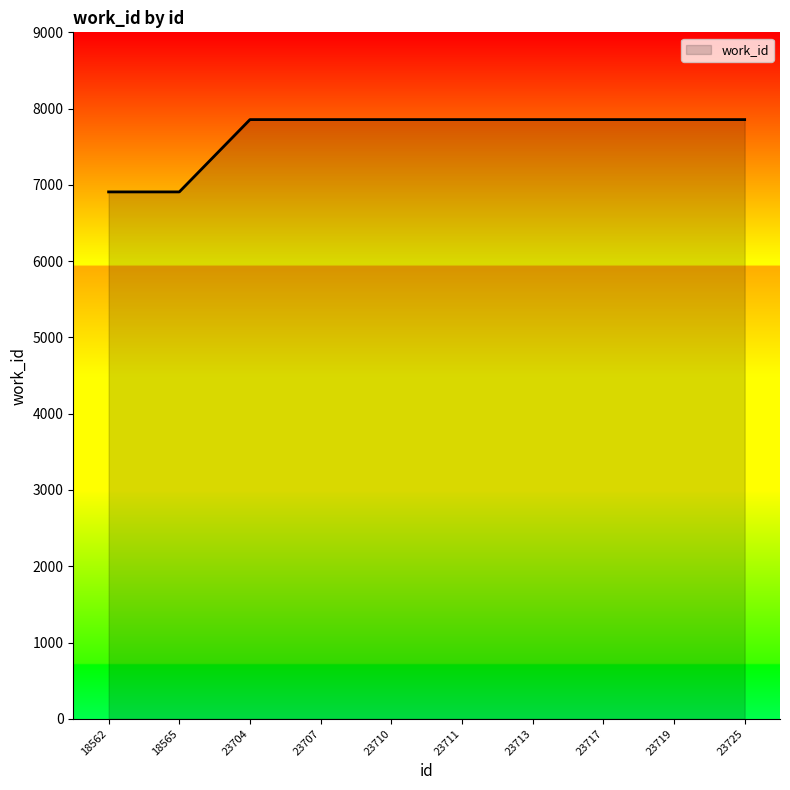

How many values are below 7856?

2